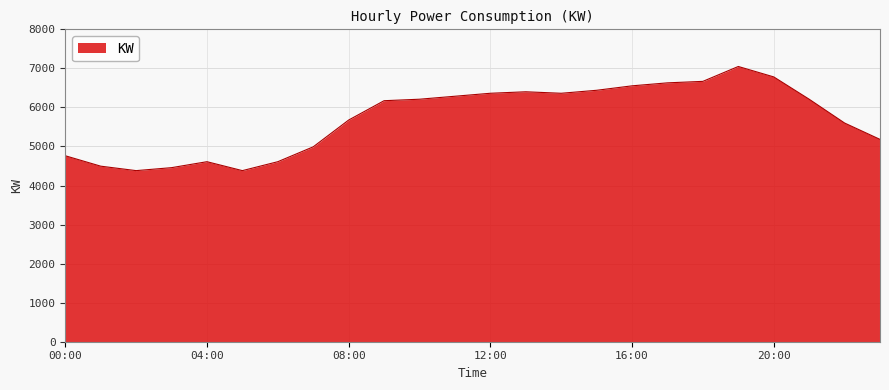

What is the smallest value displayed?

4381.5